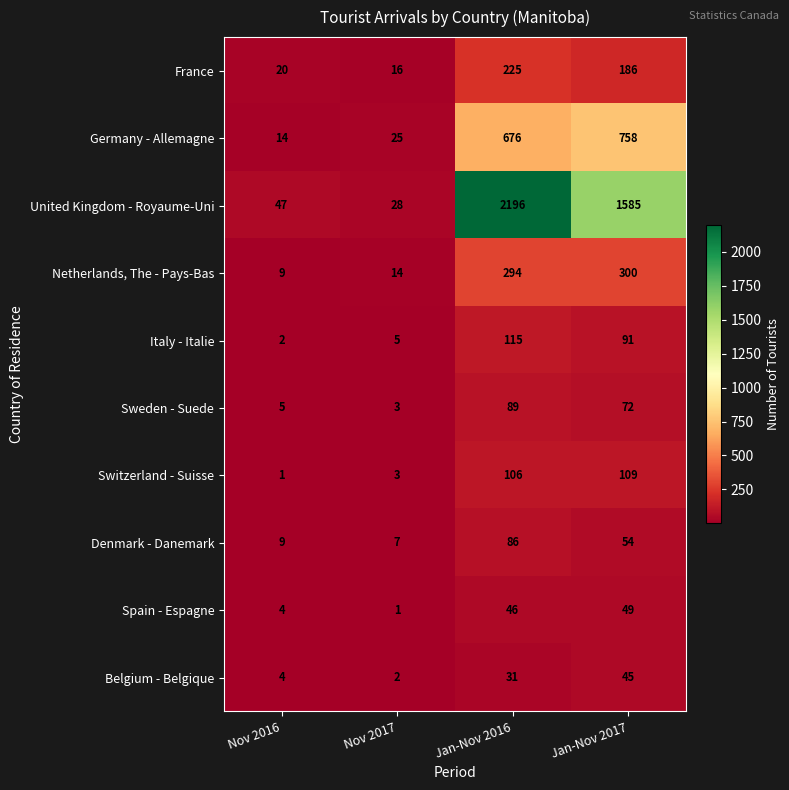

What is the sum of the Denmark - Danemark values at Nov 2016 and Jan-Nov 2016?

95